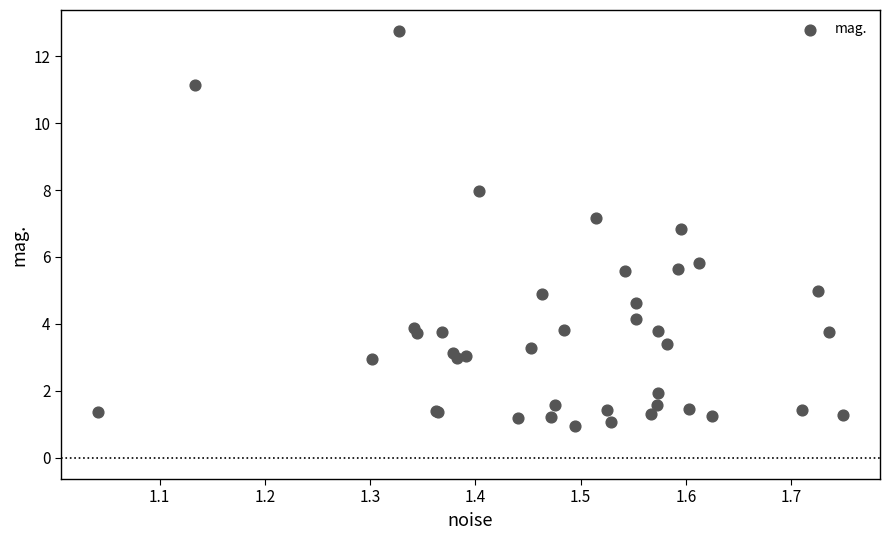

What Y value in the scatter plot is closest to 6?

5.8